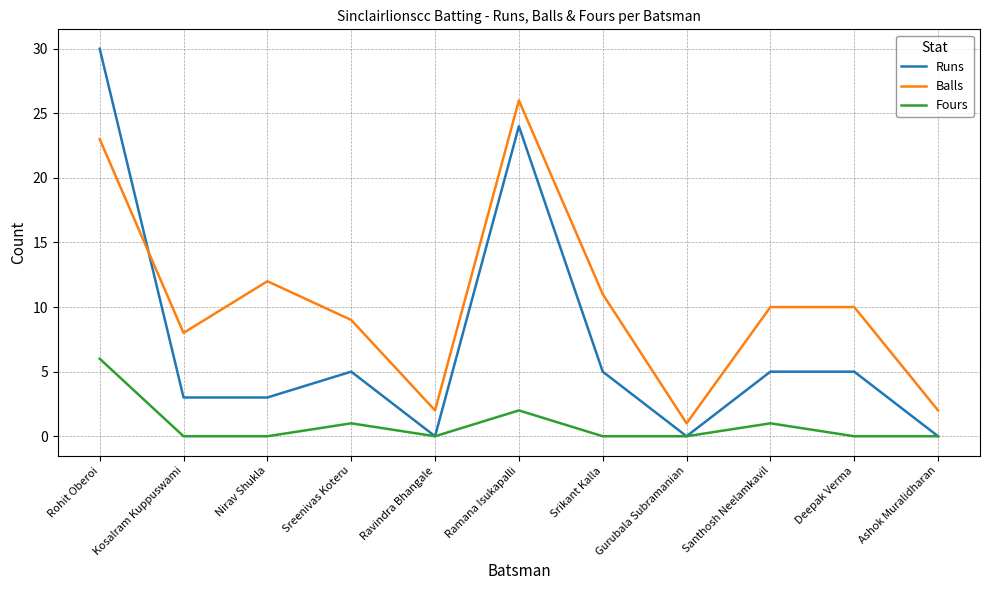

What is the difference between the Fours values at Deepak Verma and Santhosh Neelamkavil?

1